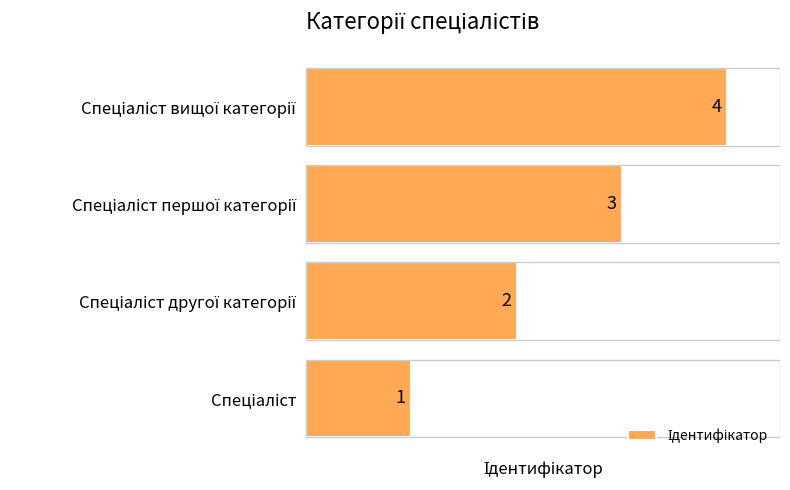

What is the difference between the maximum and minimum values?

3